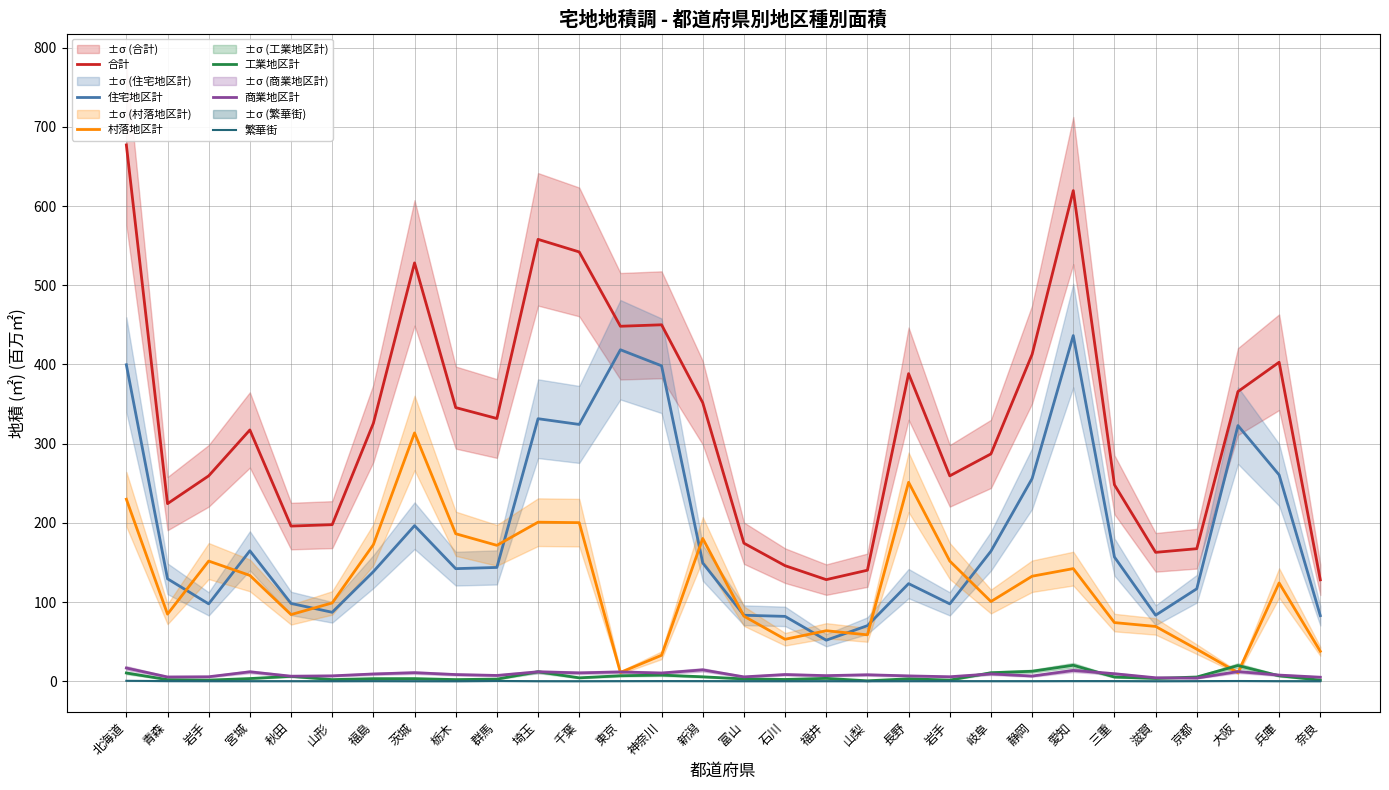

Reading left to right, transcribe all the data shown in this chart.

合計: 677.3	224.2	259.3	317.3	195.9	197.7	325.7	528.3	345.6	331.8	558.0	542.2	448.3	450.1	351.7	174.3	145.9	128.3	140.2	388.4	259.3	287.0	412.7	619.6	248.1	162.7	167.3	365.8	402.8	128.0
住宅地区計: 399.7	129.3	97.6	164.7	98.2	87.0	138.3	196.4	142.1	143.7	331.5	324.3	418.6	398.4	149.4	83.3	81.8	51.8	70.1	123.2	97.6	164.2	255.9	436.5	156.8	83.3	116.7	322.9	260.5	82.8
村落地区計: 229.8	84.7	151.7	133.6	84.1	98.8	172.4	313.6	186.2	171.6	200.8	200.2	11.0	32.7	180.2	82.1	52.9	63.7	58.5	251.2	151.7	100.6	132.6	142.2	74.0	69.1	40.4	10.8	124.0	37.7
工業地区計: 10.4	1.9	1.4	3.3	6.1	2.0	3.2	3.2	2.0	2.6	11.9	4.2	6.9	7.7	5.5	2.9	2.2	3.6	0.5	3.0	1.4	10.7	12.5	20.1	5.2	3.5	5.3	19.8	6.8	1.3
商業地区計: 16.6	5.3	5.6	11.8	6.3	6.7	9.1	10.7	8.4	7.2	11.8	10.5	11.7	10.3	14.3	5.4	8.4	7.0	8.1	6.7	5.6	9.2	6.5	13.6	9.4	4.3	3.9	12.1	7.7	5.0
繁華街: 0.5	0.1	0.1	0.0	0.0	0.0	0.1	0.0	0.0	0.3	0.0	0.0	0.1	0.1	0.1	0.0	0.0	0.1	0.0	0.1	0.1	0.1	0.0	0.1	0.1	0.0	0.1	0.2	0.1	0.0